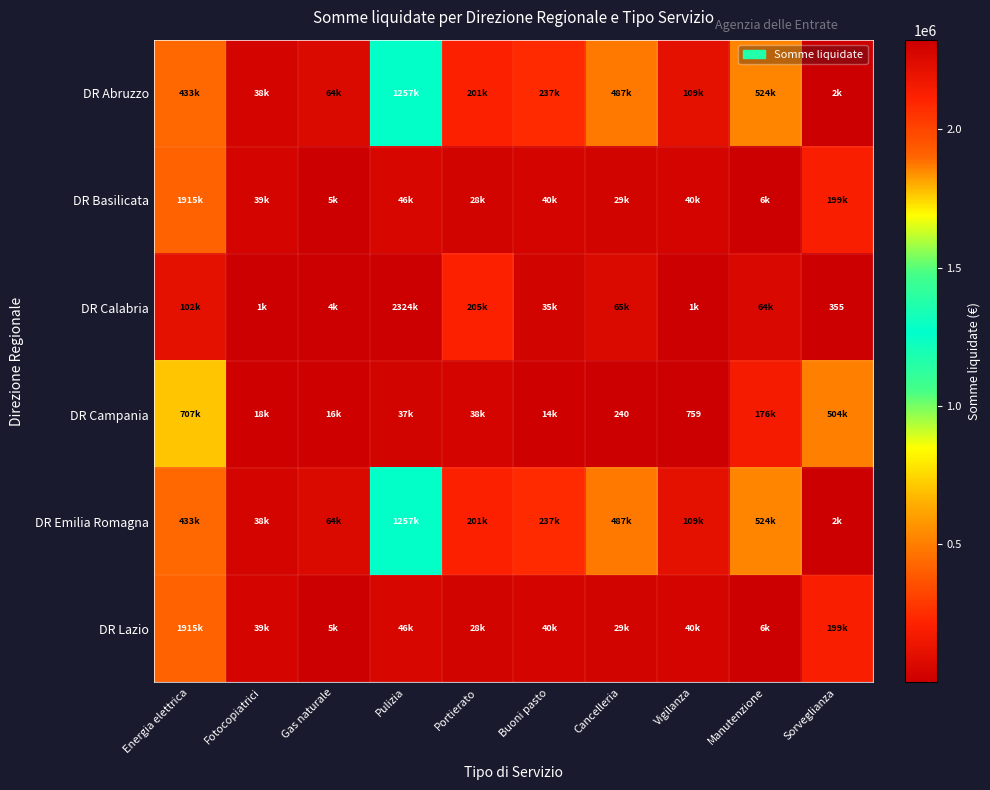

At which label does DR Basilicata first exceed 39639?

Energia elettrica